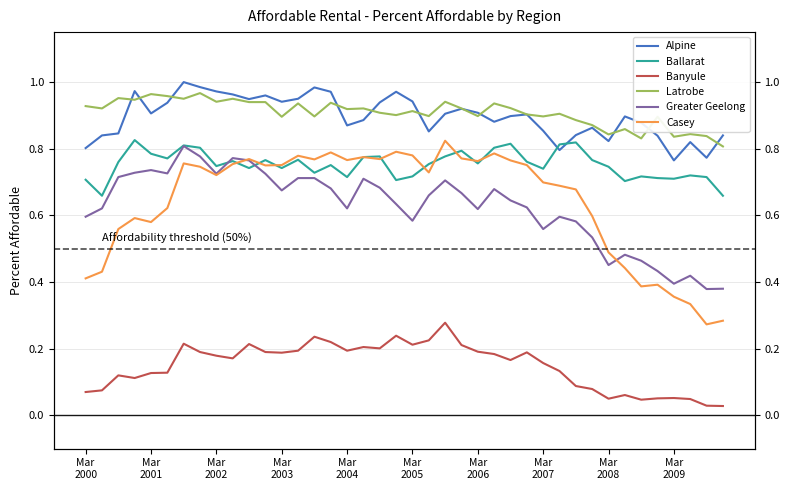

What value does the Banyule series have at 18?

0.2